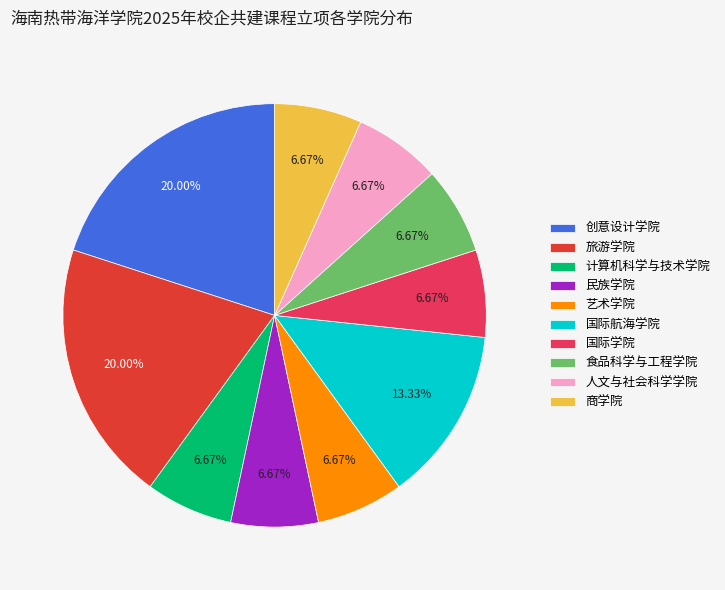

Approximately how many times larger is the value at 国际航海学院 compared to 艺术学院?

2.0